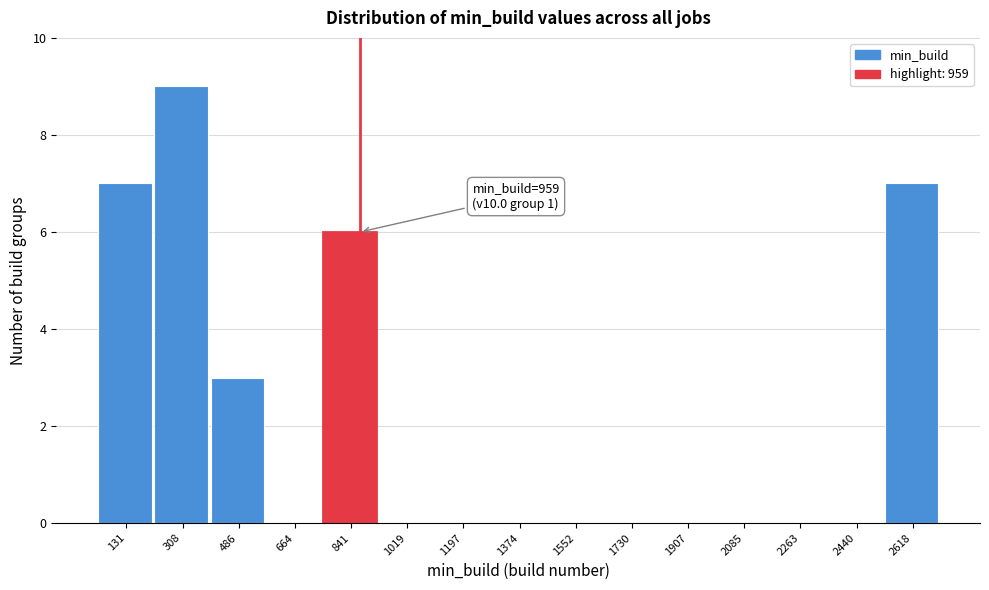

Reading right to left, extract all data points from this chart.

2618=7	2440=0	2263=0	2085=0	1907=0	1730=0	1552=0	1374=0	1197=0	1019=0	841=6	664=0	486=3	308=9	131=7